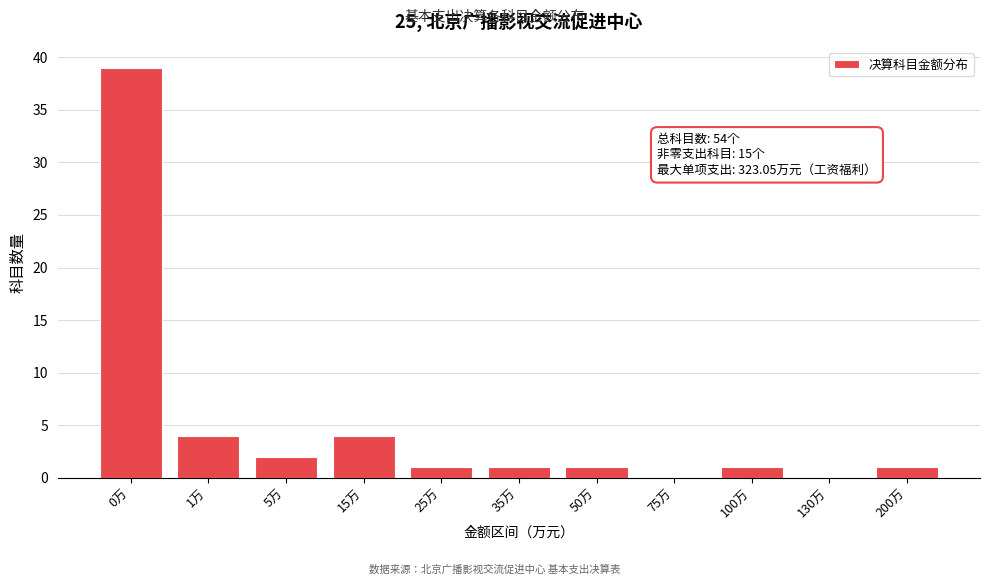

Reading left to right, list all the values displayed in this chart.

0万=39	1万=4	5万=2	15万=4	25万=1	35万=1	50万=1	75万=0	100万=1	130万=0	200万=1